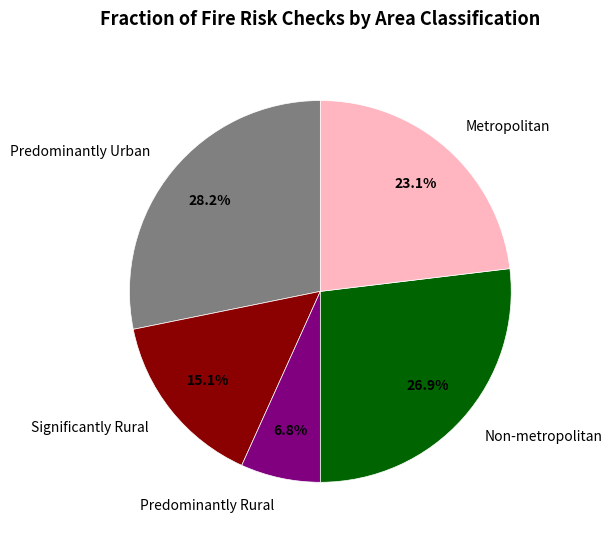

What portion of the pie excludes Significantly Rural?

84.9%